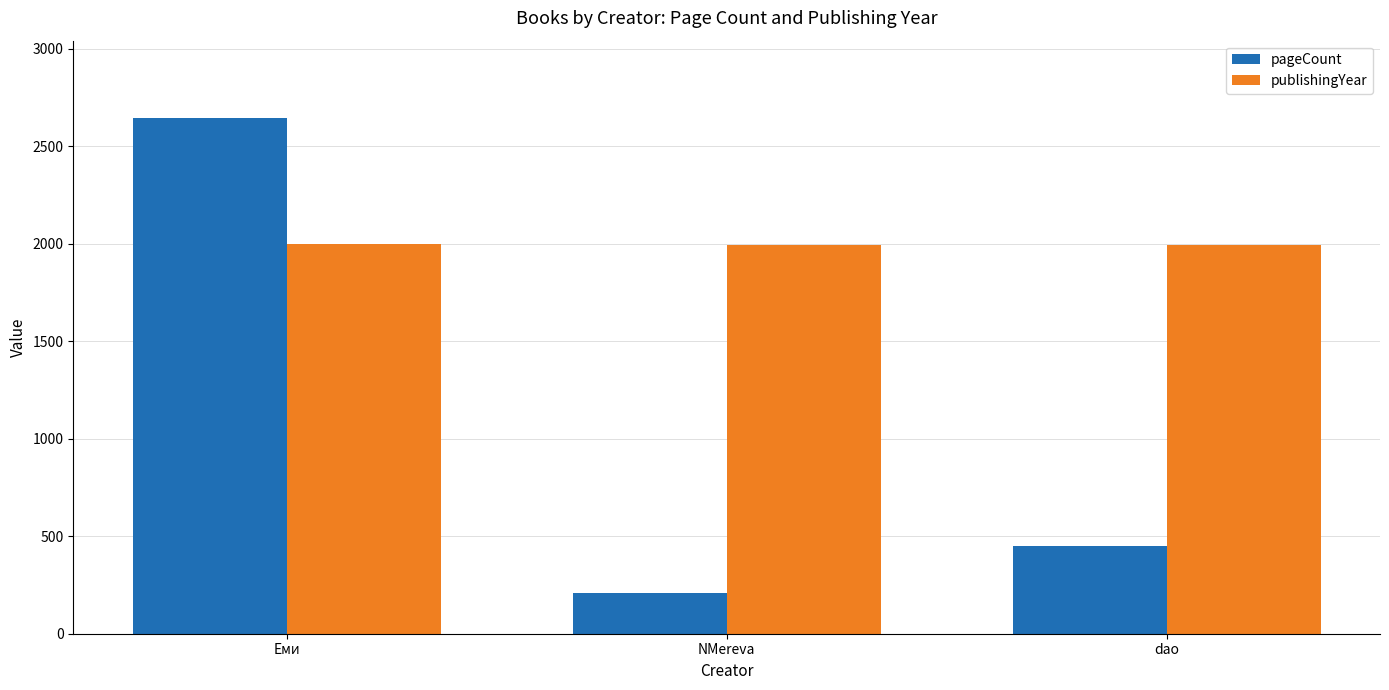

At which label does publishingYear first exceed 1994?

Еми